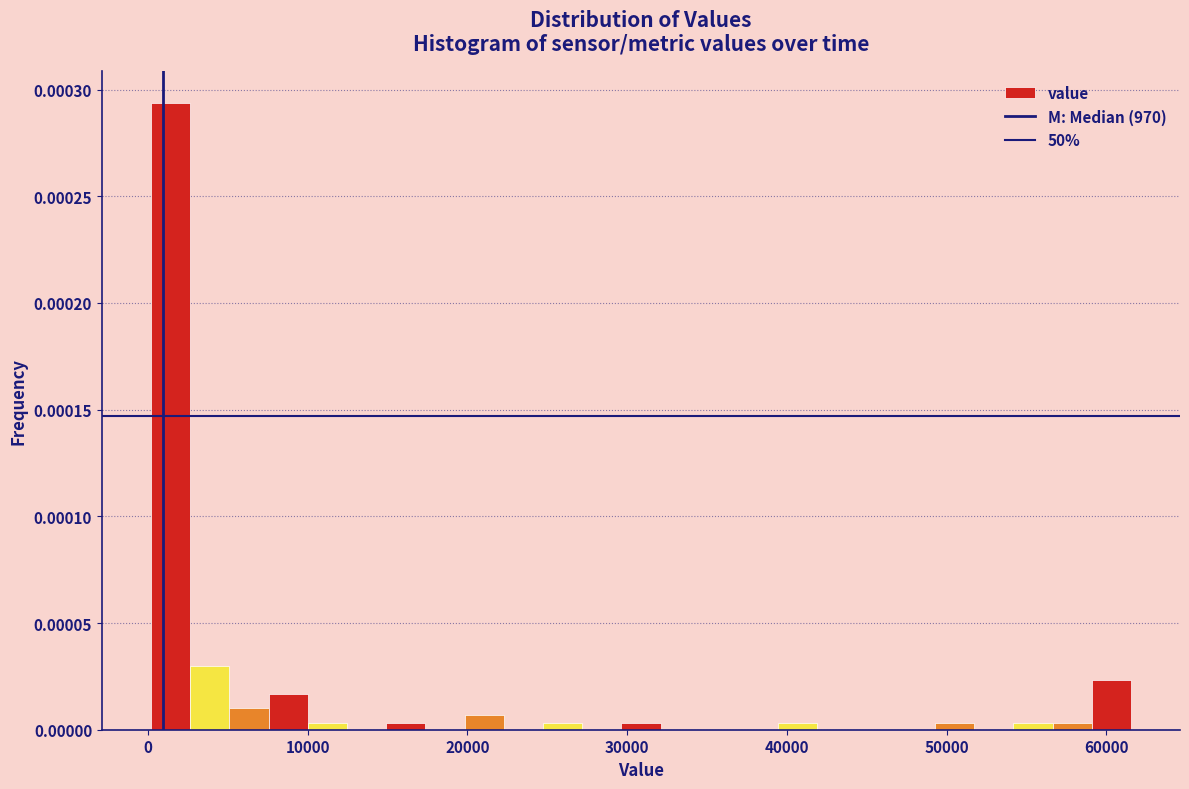

Read against the x-axis, roughly where is the centre of the tallest bar?

1000